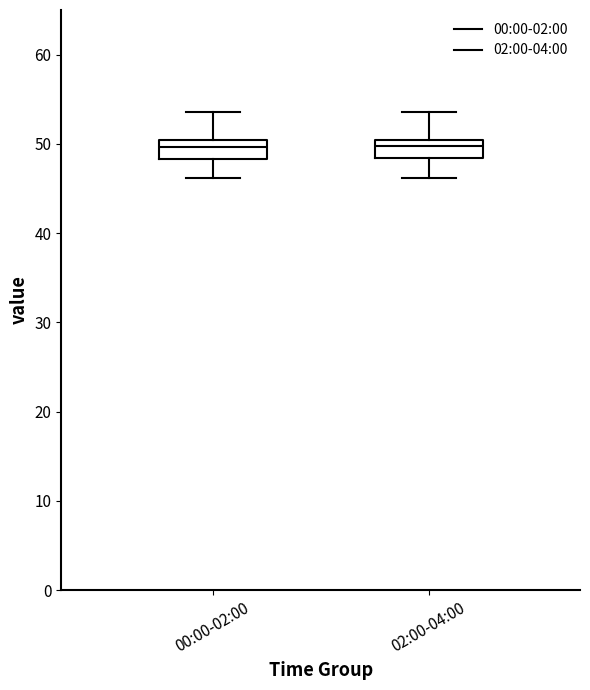

Reading left to right, transcribe this box plot: for each box, give where its median line is, the range the box spans, and where its two whiskers end, as read against the y-axis. The values are not printed on the chart, so give them approximately, as read against the axis.

00:00-02:00: median 50 (inside the box), box 48 to 50, whiskers 46 to 54
02:00-04:00: median 50 (inside the box), box 48 to 50, whiskers 46 to 54